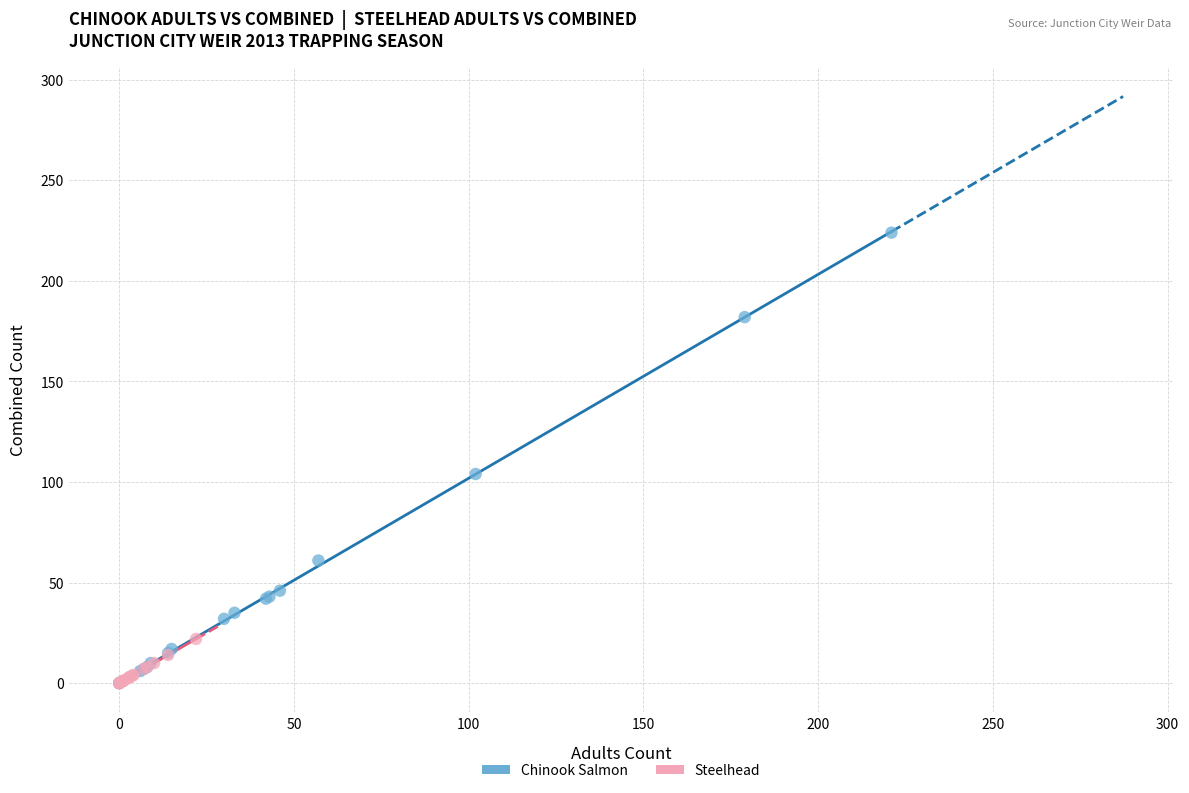

Which series has the widest spread of Y values?

Chinook Salmon